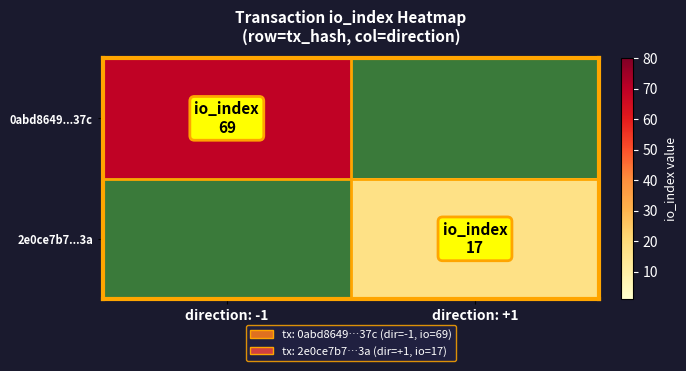

At which category does the chart reach its peak across all series?

direction: -1